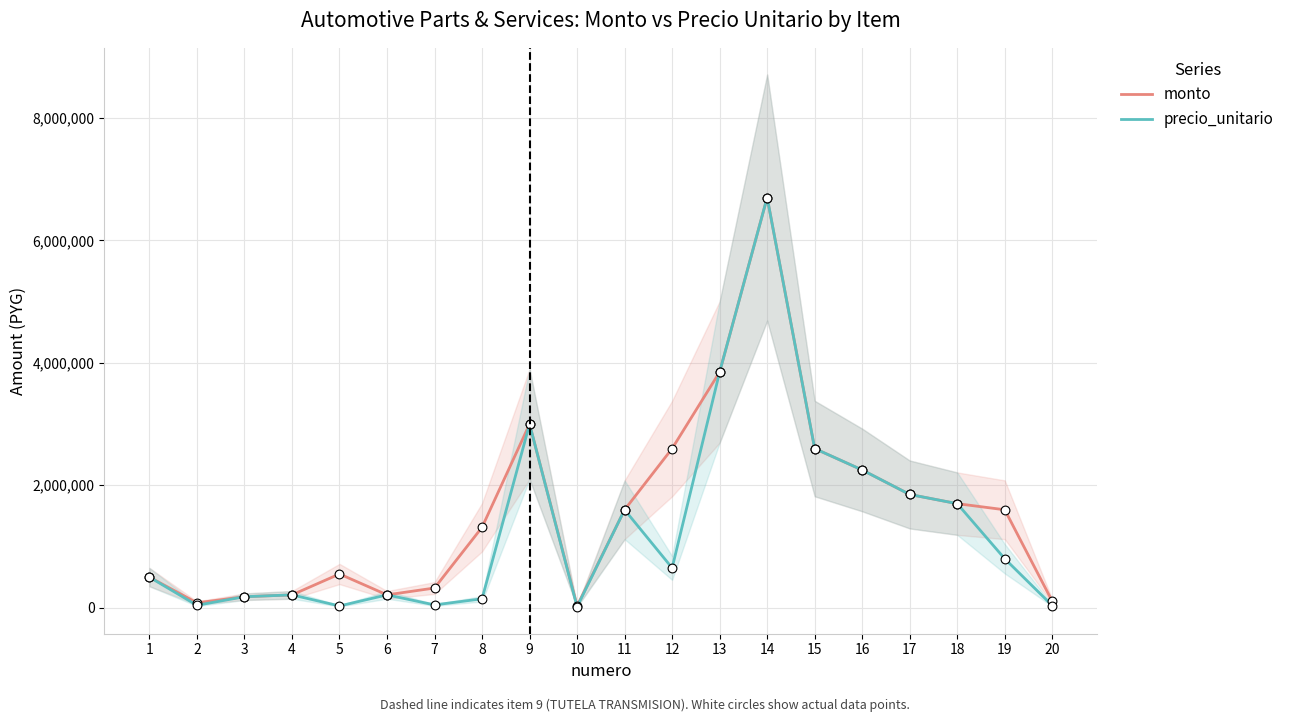

Which series has the widest spread of Y values?

precio_unitario